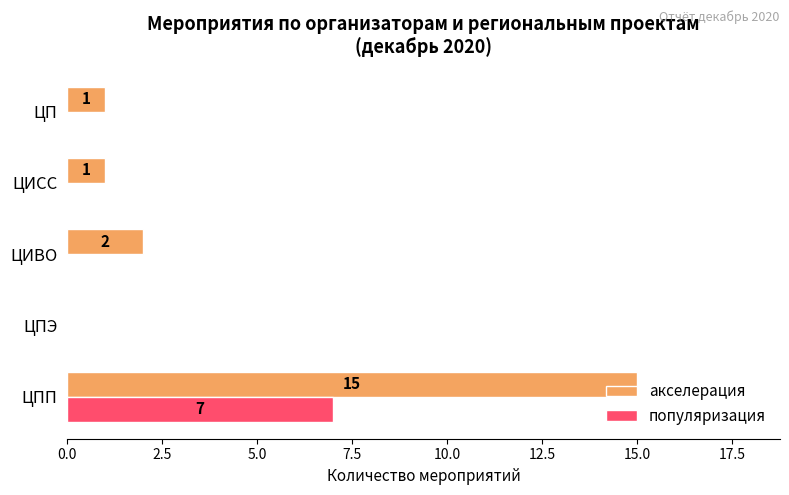

What is the total value across all series at ЦПП?

22